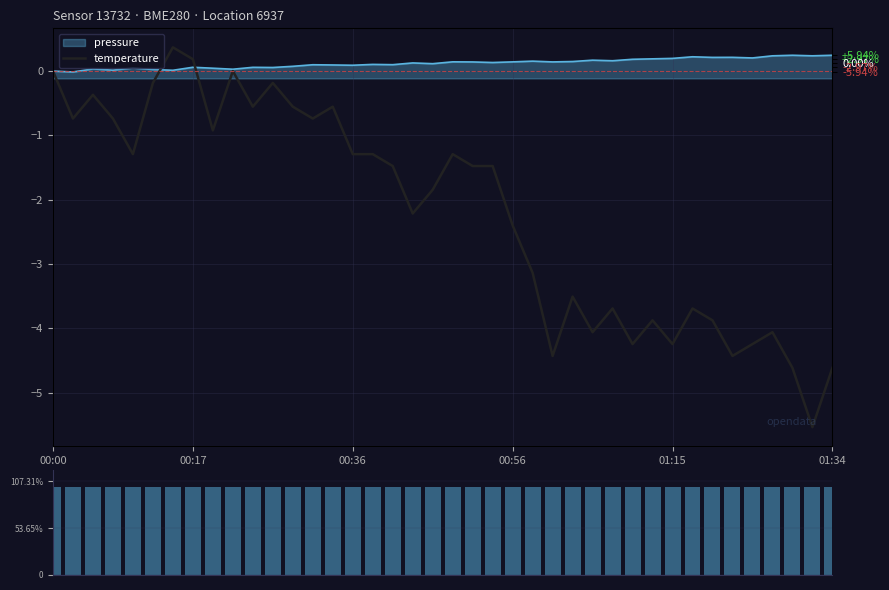

What is the label of the 22nd bar from the left?

21